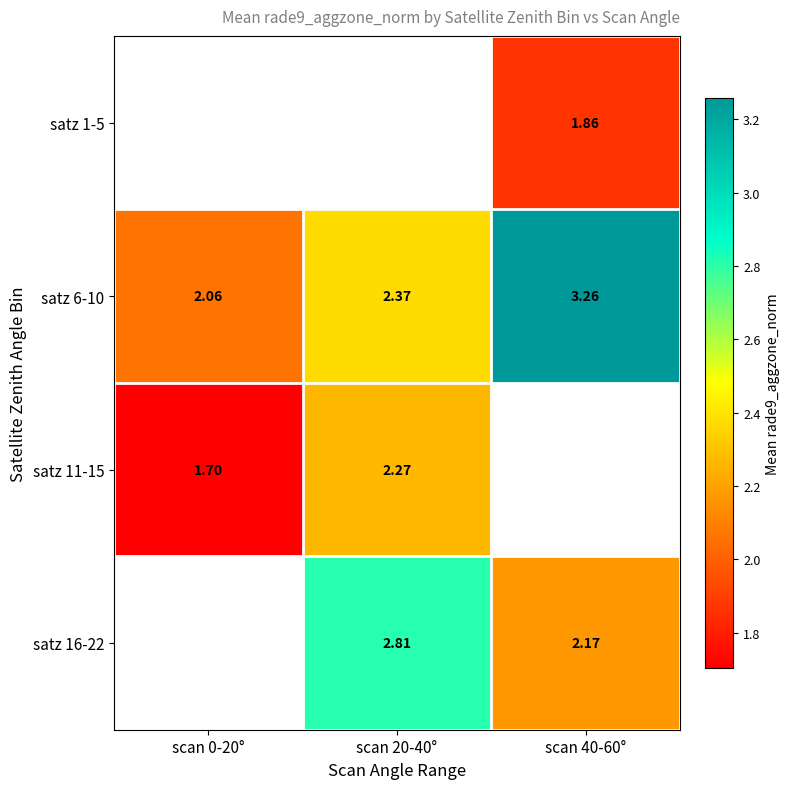

Is the value of satz 16-22 at scan 20-40° greater than the value of satz 1-5 at scan 40-60°?

Yes